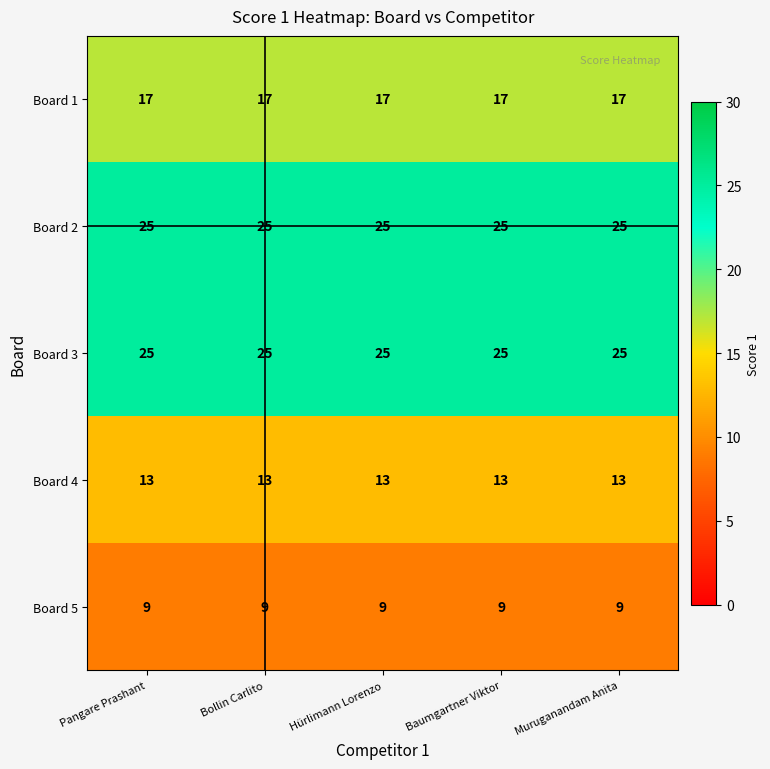

The Board 1 series shows 17 at Pangare Prashant. True or false?

True